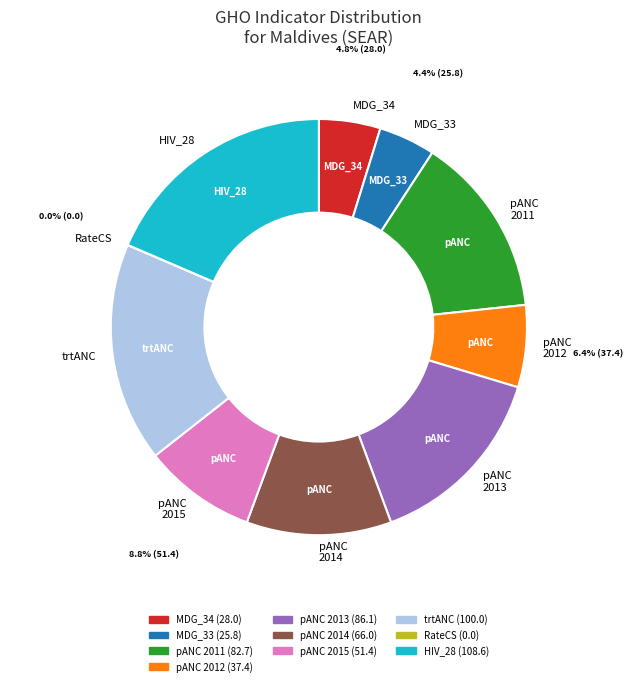

Combined, what portion of the pie is pANC 2012 and MDG_34?

11.2%